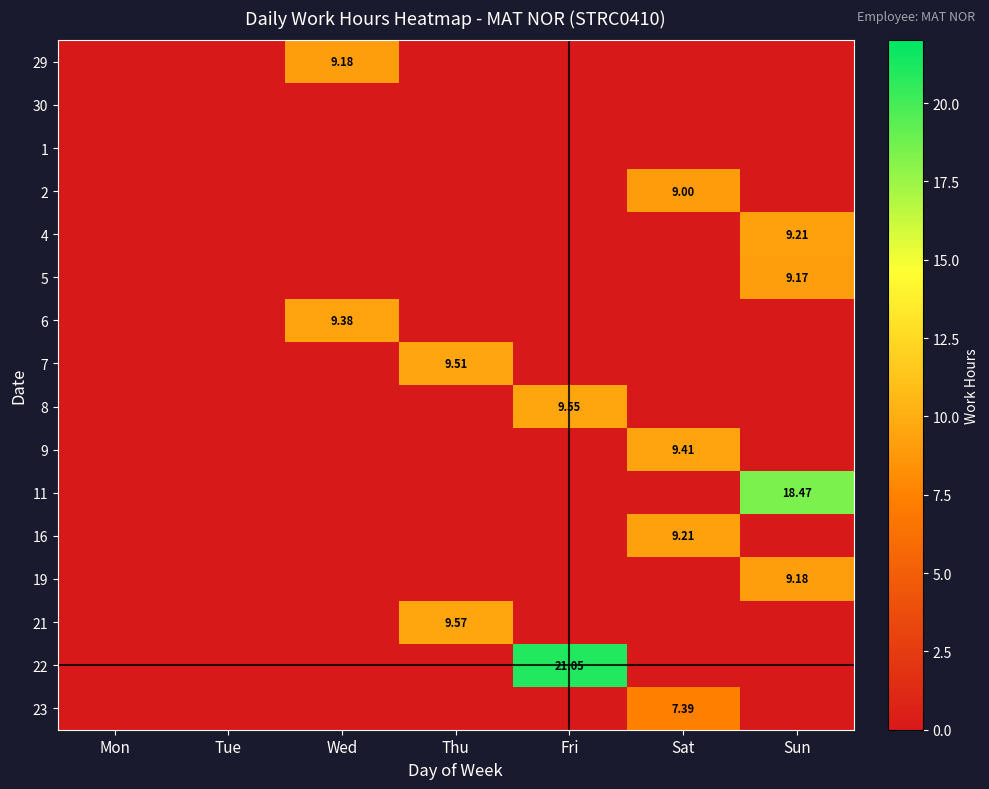

At how many categories does at least one series exceed 0?

5